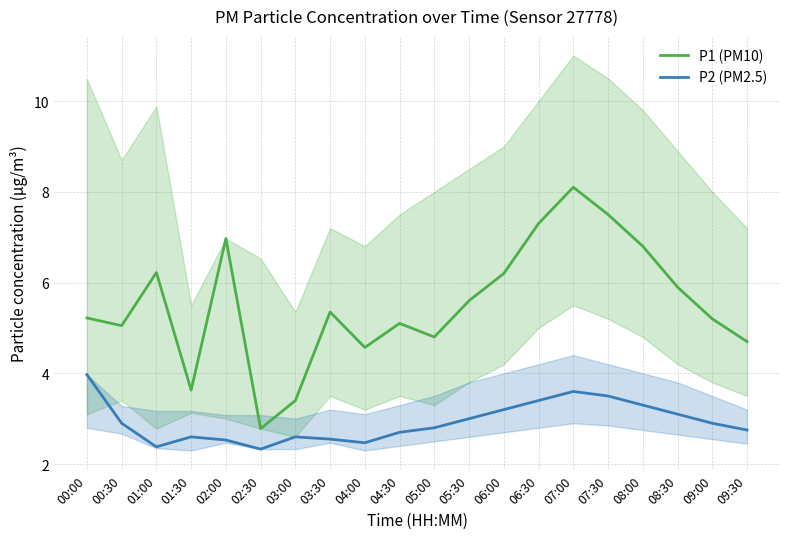

Rank the series by their maximum value, from highest to lowest.

P1, P2